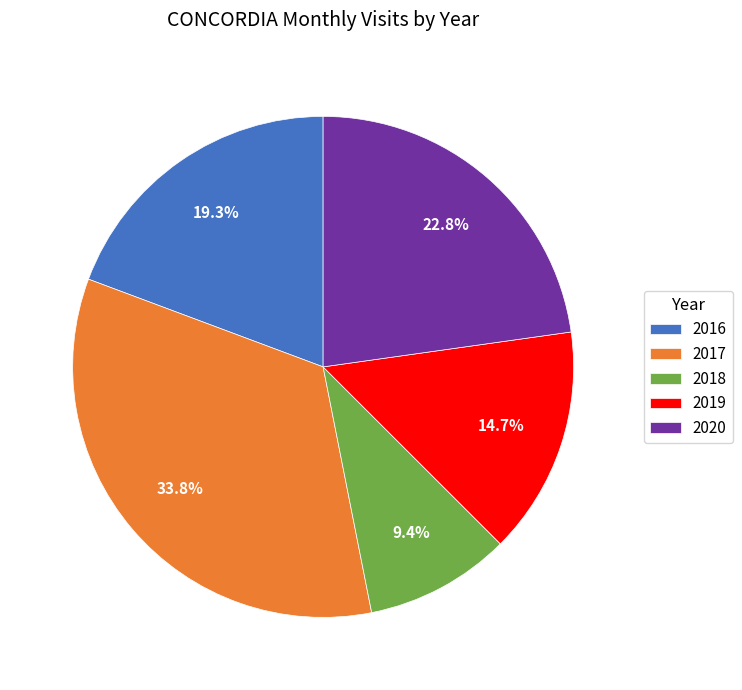

To the nearest percent, what is the average slice percentage?

20%